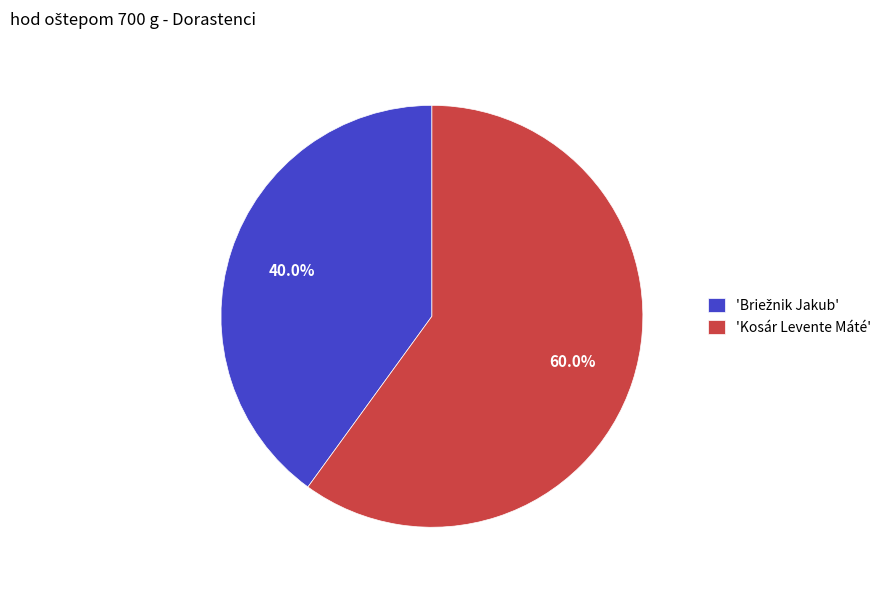

How much of the chart is everything except 'Kosár Levente Máté'?

40.0%